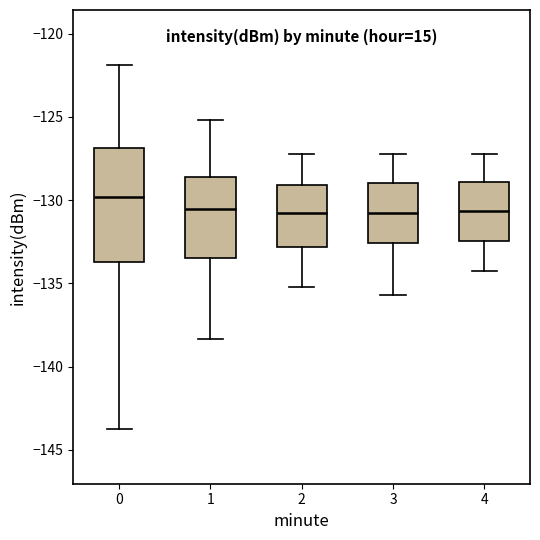

Where does the upper whisker of the box at x = 3 end on the y-axis? The values are not printed on the chart, so give them approximately, as read against the axis.

-127.0